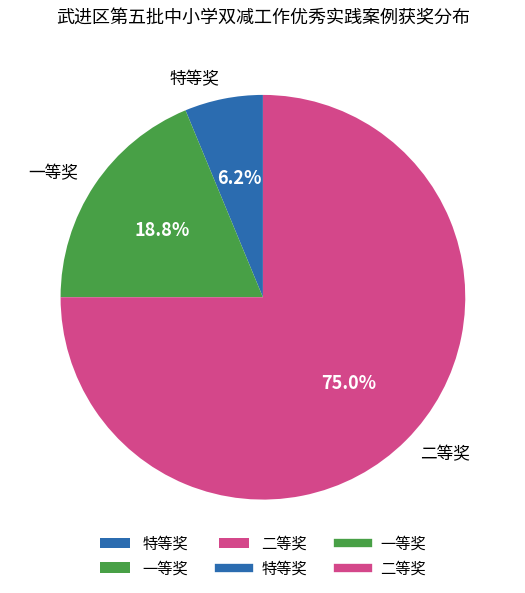

True or false: 二等奖 accounts for 75% of the total.

True